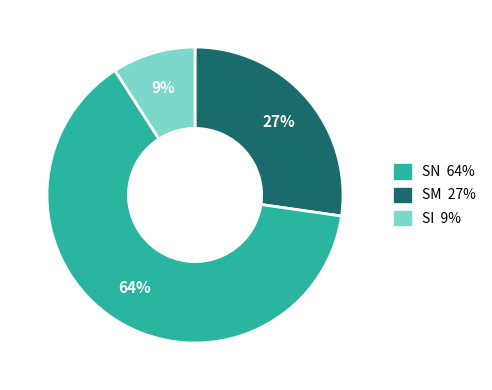

To the nearest percent, what is the average slice percentage?

33%